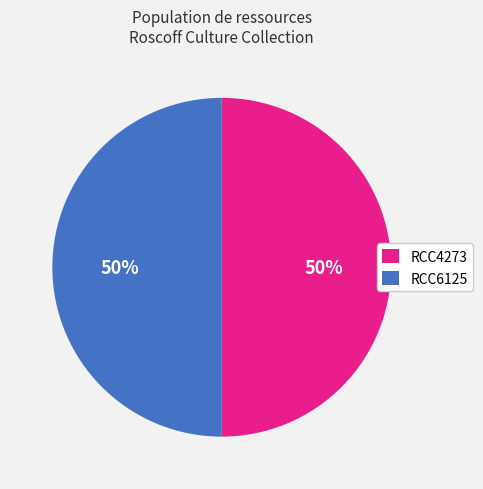

How many slices are in this pie chart?

2